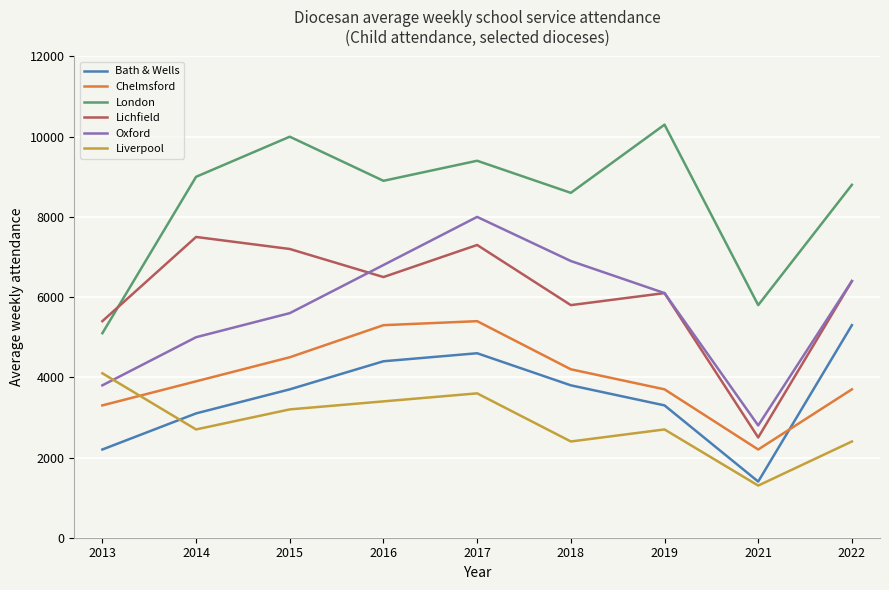

Reading right to left, what are all the values shown in this chart?

Bath & Wells: 2022=5300	2021=1400	2019=3300	2018=3800	2017=4600	2016=4400	2015=3700	2014=3100	2013=2200
Chelmsford: 2022=3700	2021=2200	2019=3700	2018=4200	2017=5400	2016=5300	2015=4500	2014=3900	2013=3300
London: 2022=8800	2021=5800	2019=10300	2018=8600	2017=9400	2016=8900	2015=10000	2014=9000	2013=5100
Lichfield: 2022=6400	2021=2500	2019=6100	2018=5800	2017=7300	2016=6500	2015=7200	2014=7500	2013=5400
Oxford: 2022=6400	2021=2800	2019=6100	2018=6900	2017=8000	2016=6800	2015=5600	2014=5000	2013=3800
Liverpool: 2022=2400	2021=1300	2019=2700	2018=2400	2017=3600	2016=3400	2015=3200	2014=2700	2013=4100